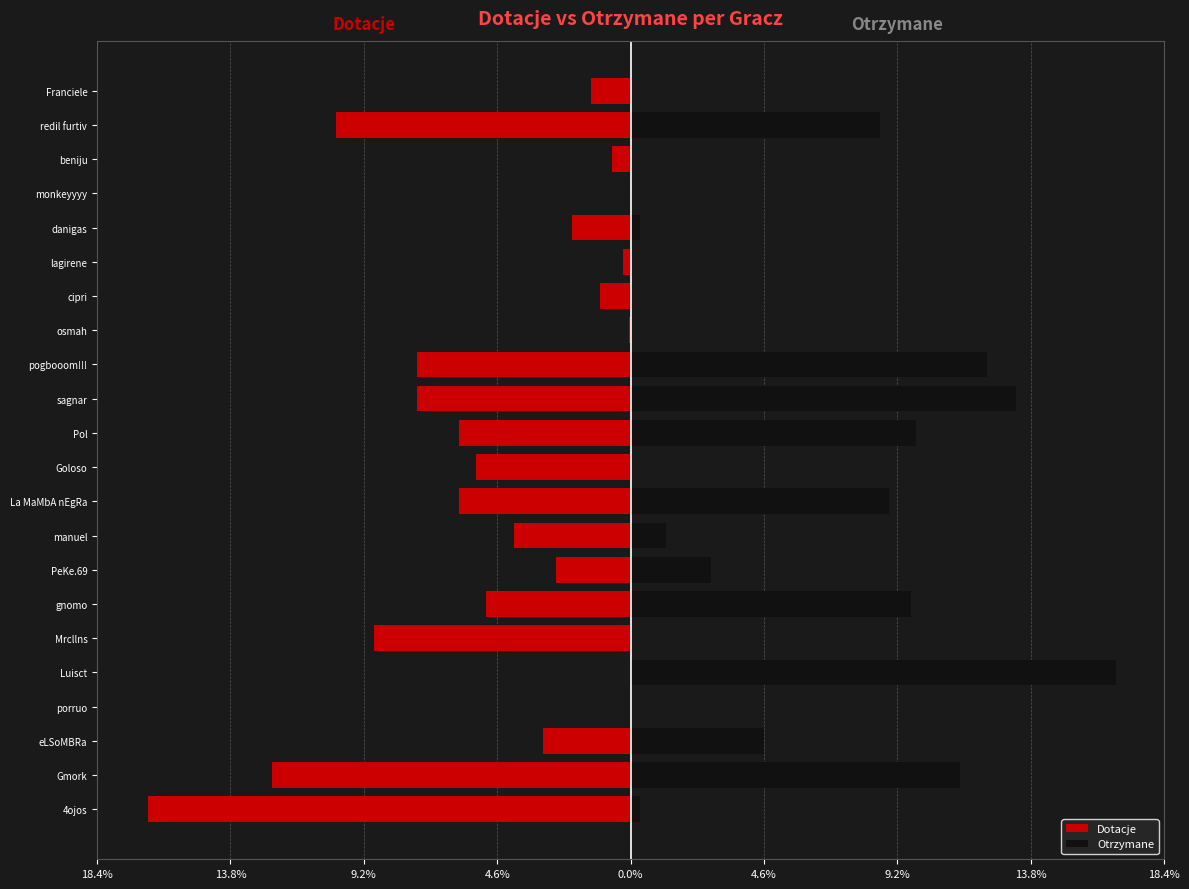

How many values in Otrzymane are above zero?

13